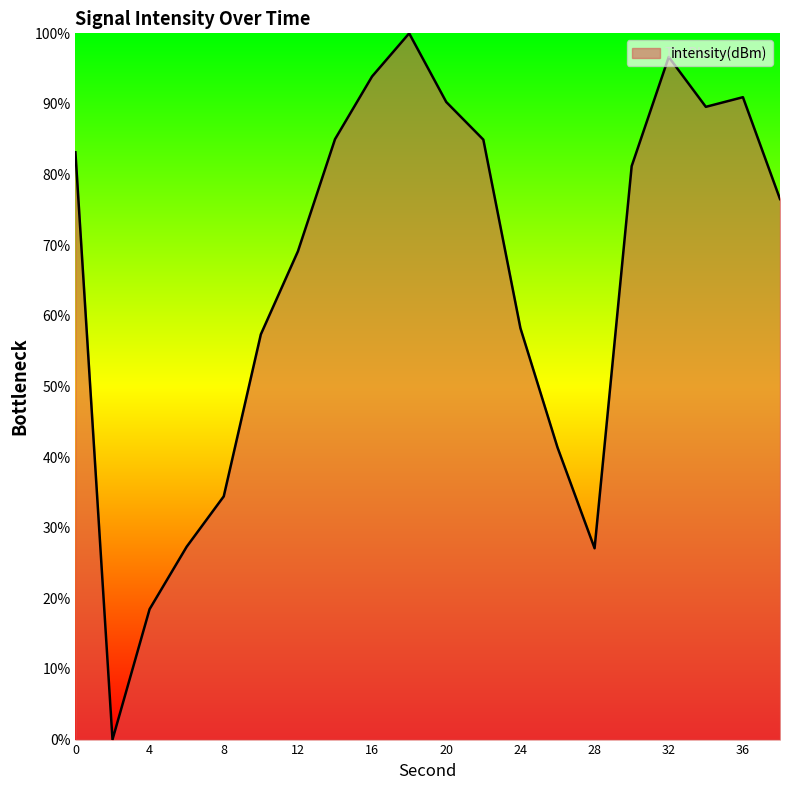

How many positive values are there?

19